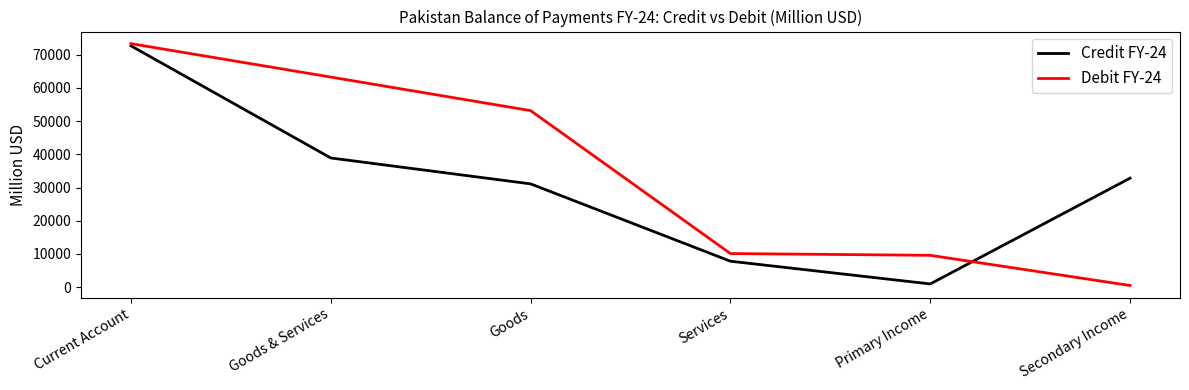

Rank the series by their maximum value, from highest to lowest.

Debit FY-24, Credit FY-24